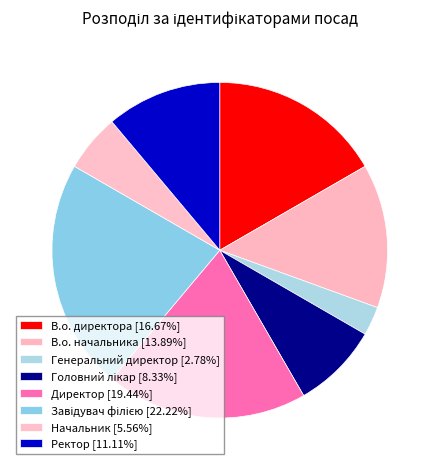

What is the change in value from Директор to Завідувач філією?

+1